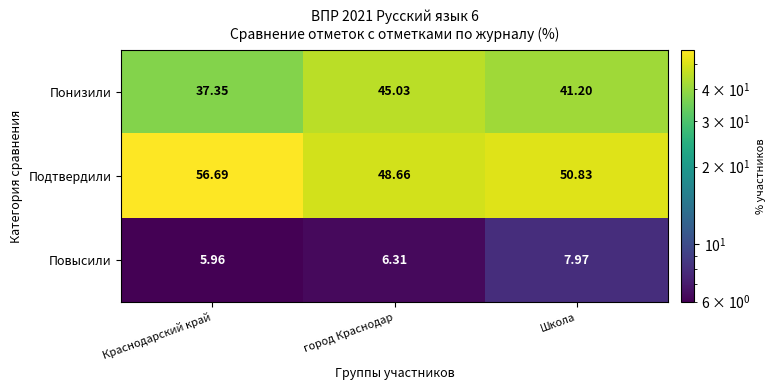

At which label does Повысили first exceed 6?

город Краснодар